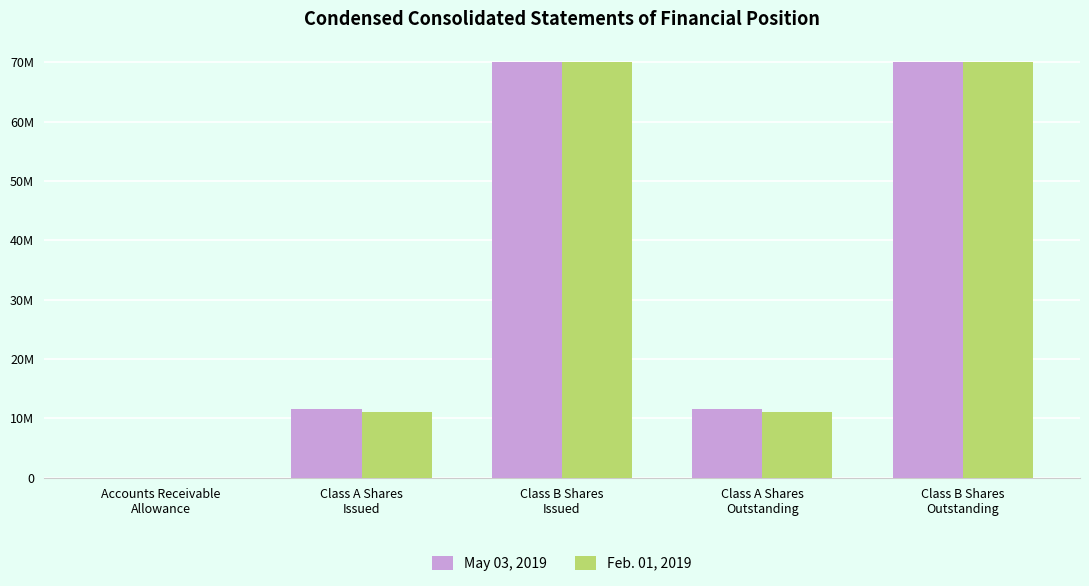

What is the sum of the May 03, 2019 values at Class B Shares
Issued and Accounts Receivable
Allowance?

70005851